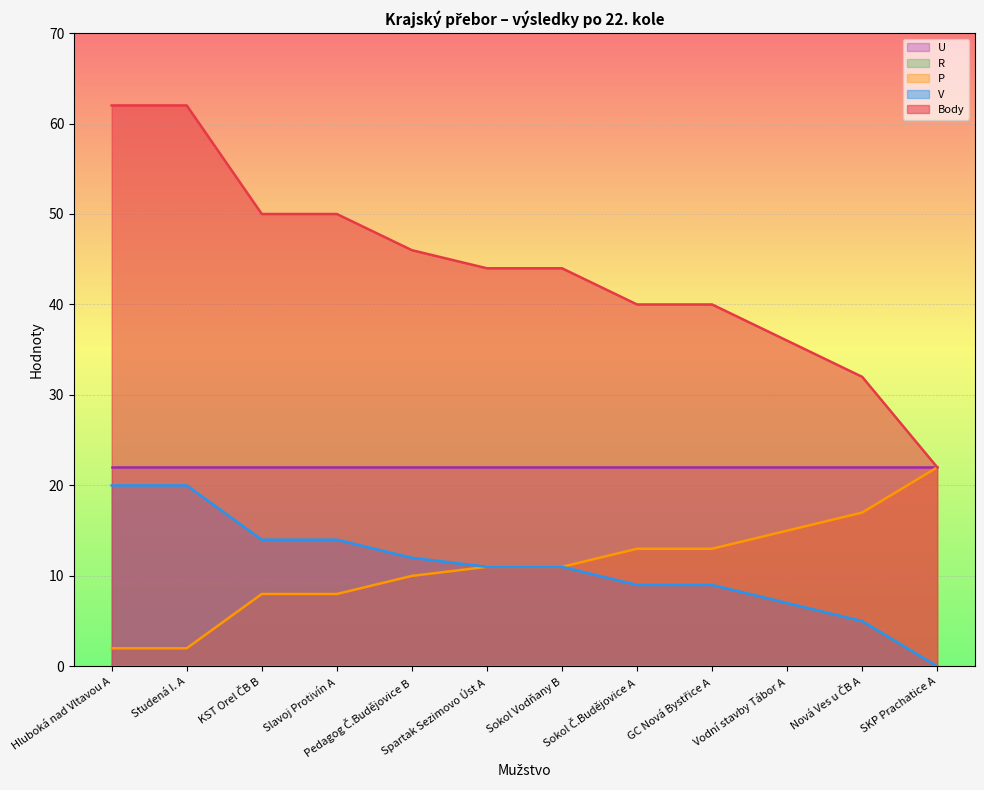

Which series has the widest spread of values?

Body